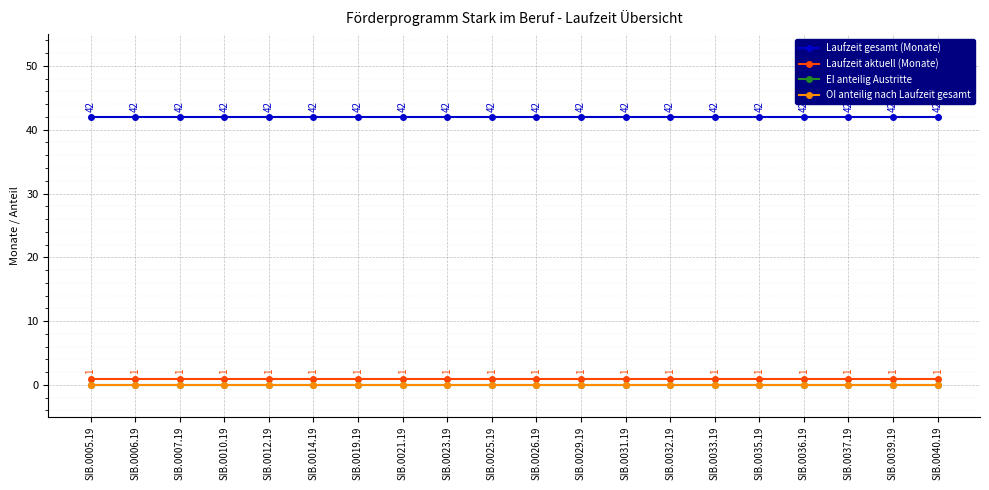

What position from the right is SIB.0032.19?

7